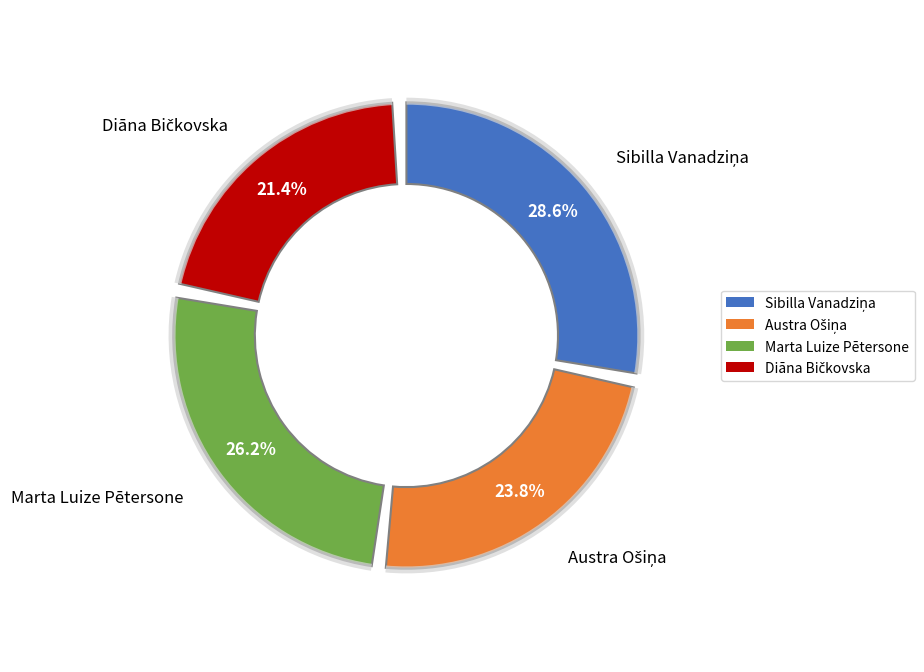

Count the number of slices in the pie.

4